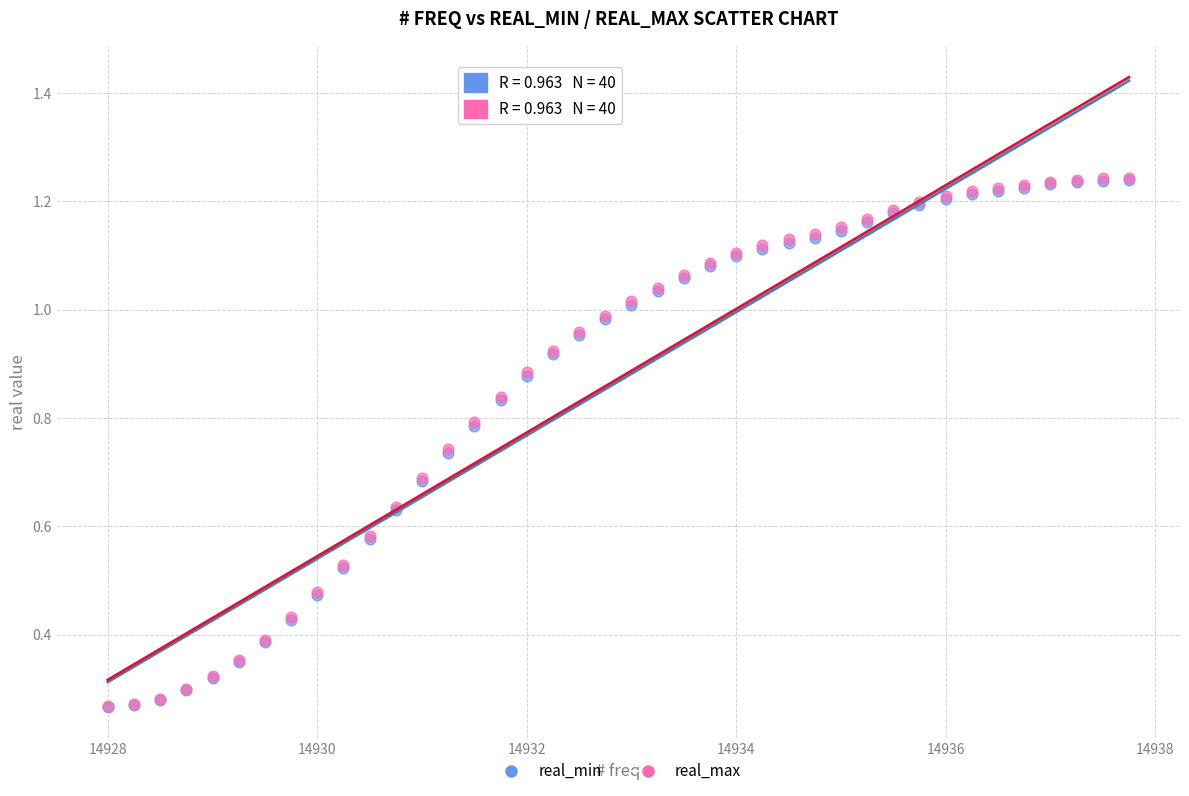

Which series has the largest Y range (max minus min)?

real_max